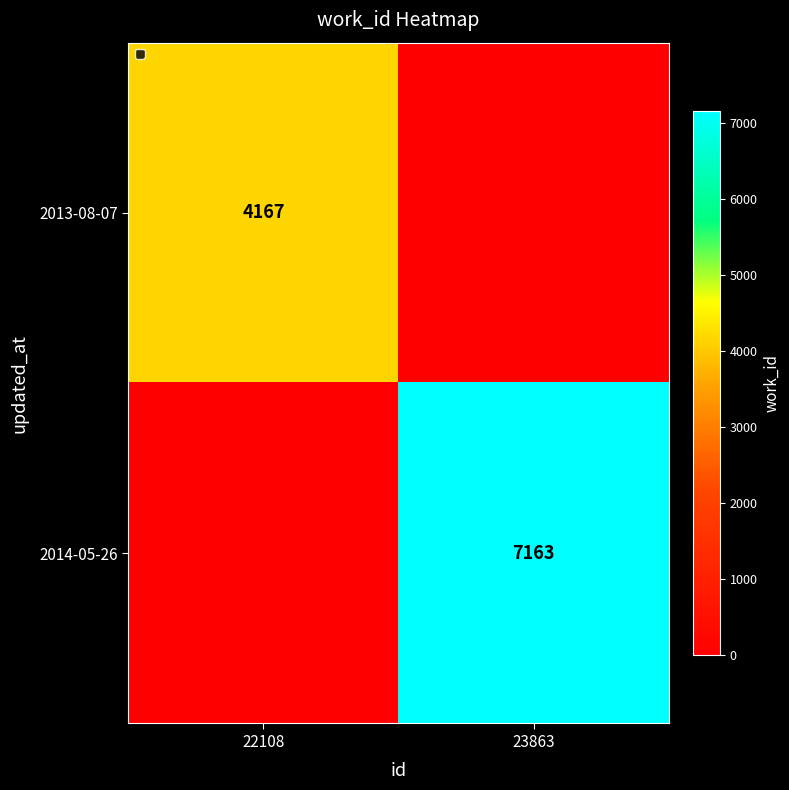

True or false: 2014-05-26 has a value of 11102 at 23863.

False